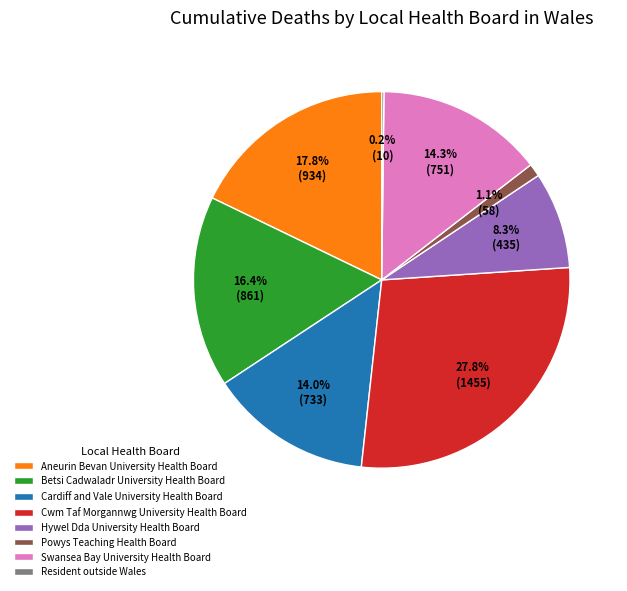

Is there any slice that represents more than half of the pie?

No